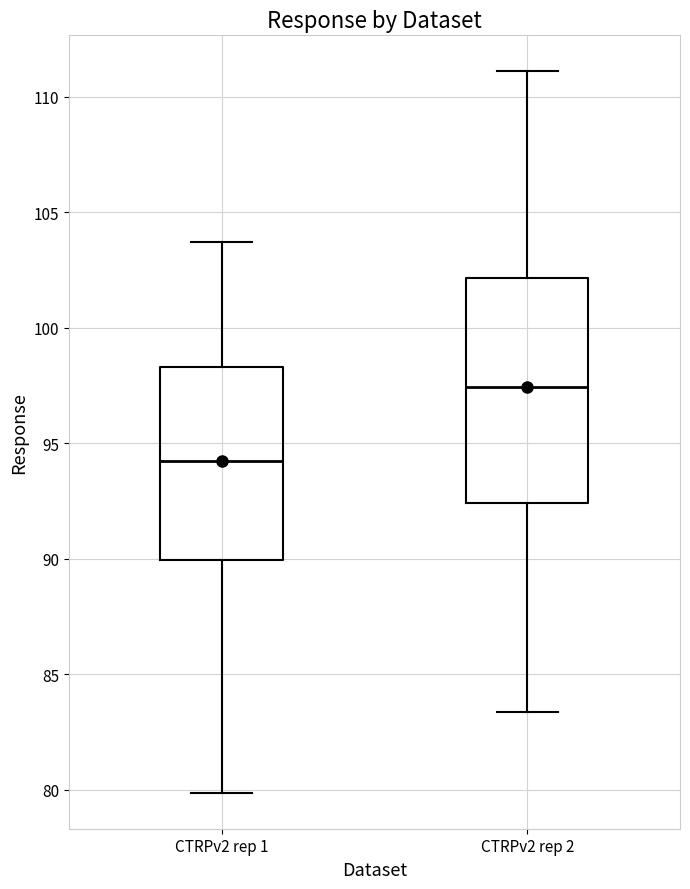

Reading left to right, transcribe this box plot: for each box, give where its median line is, the range the box spans, and where its two whiskers end, as read against the y-axis. The values are not printed on the chart, so give them approximately, as read against the axis.

CTRPv2 rep 1: median 94.0, box 90.0 to 98.5, whiskers 80.0 to 103.5
CTRPv2 rep 2: median 97.5, box 92.5 to 102.0, whiskers 83.5 to 111.0